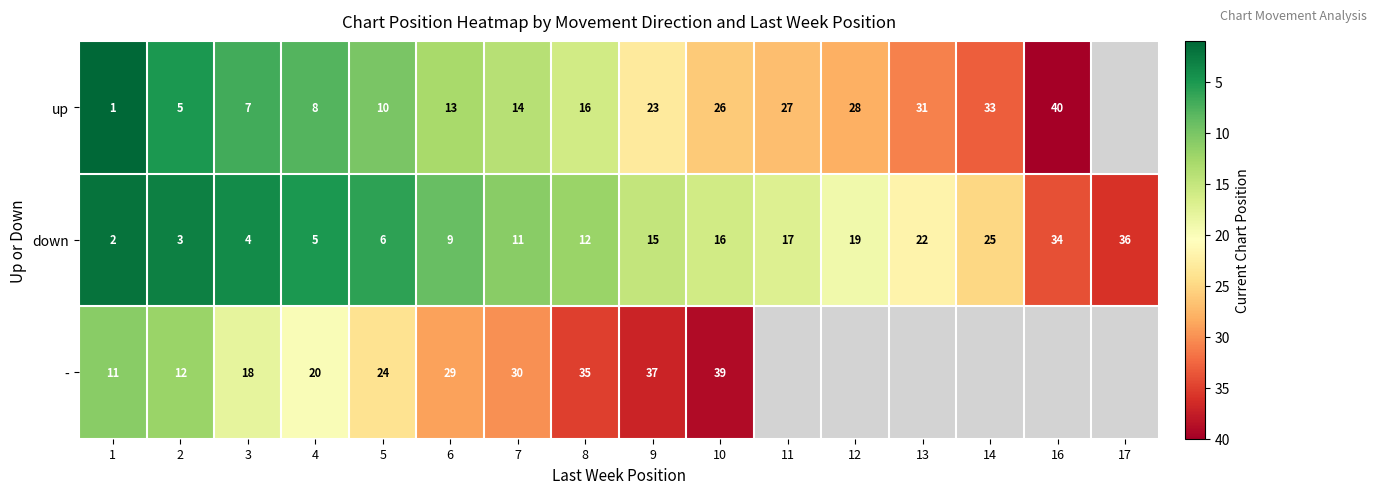

What is the maximum value shown in the chart?

40.0